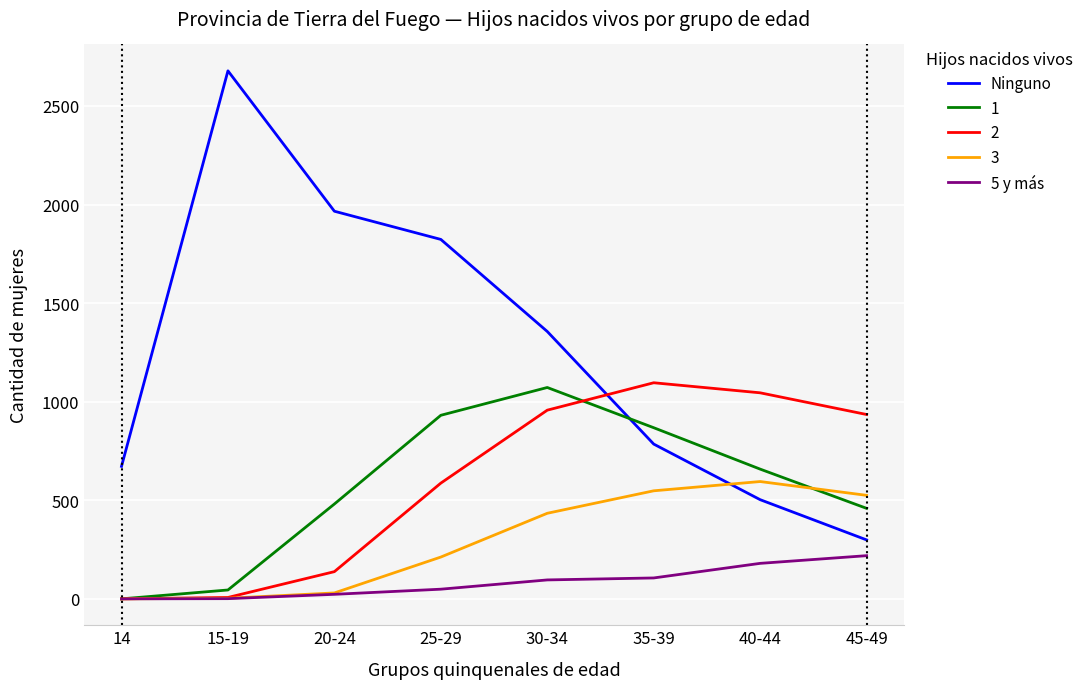

Rank the series by their maximum value, from lowest to highest.

5 y más, 3, 1, 2, Ninguno